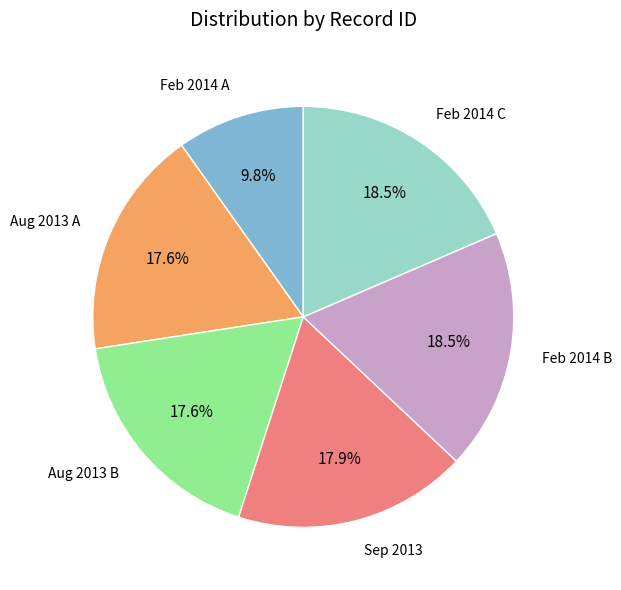

Does Feb 2014 A represent more than half of the total?

No